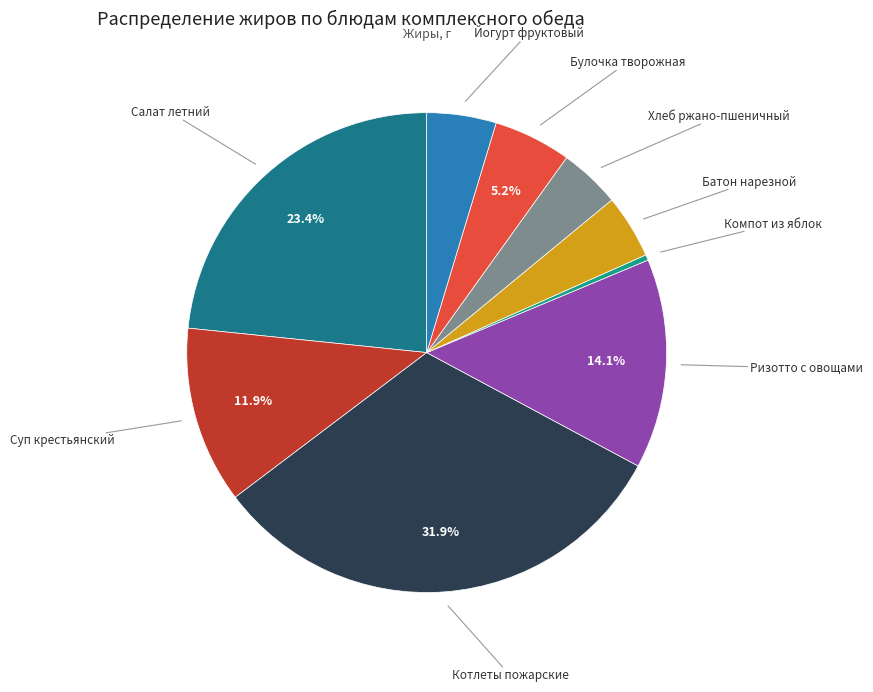

Which slice is the smallest?

Компот из яблок